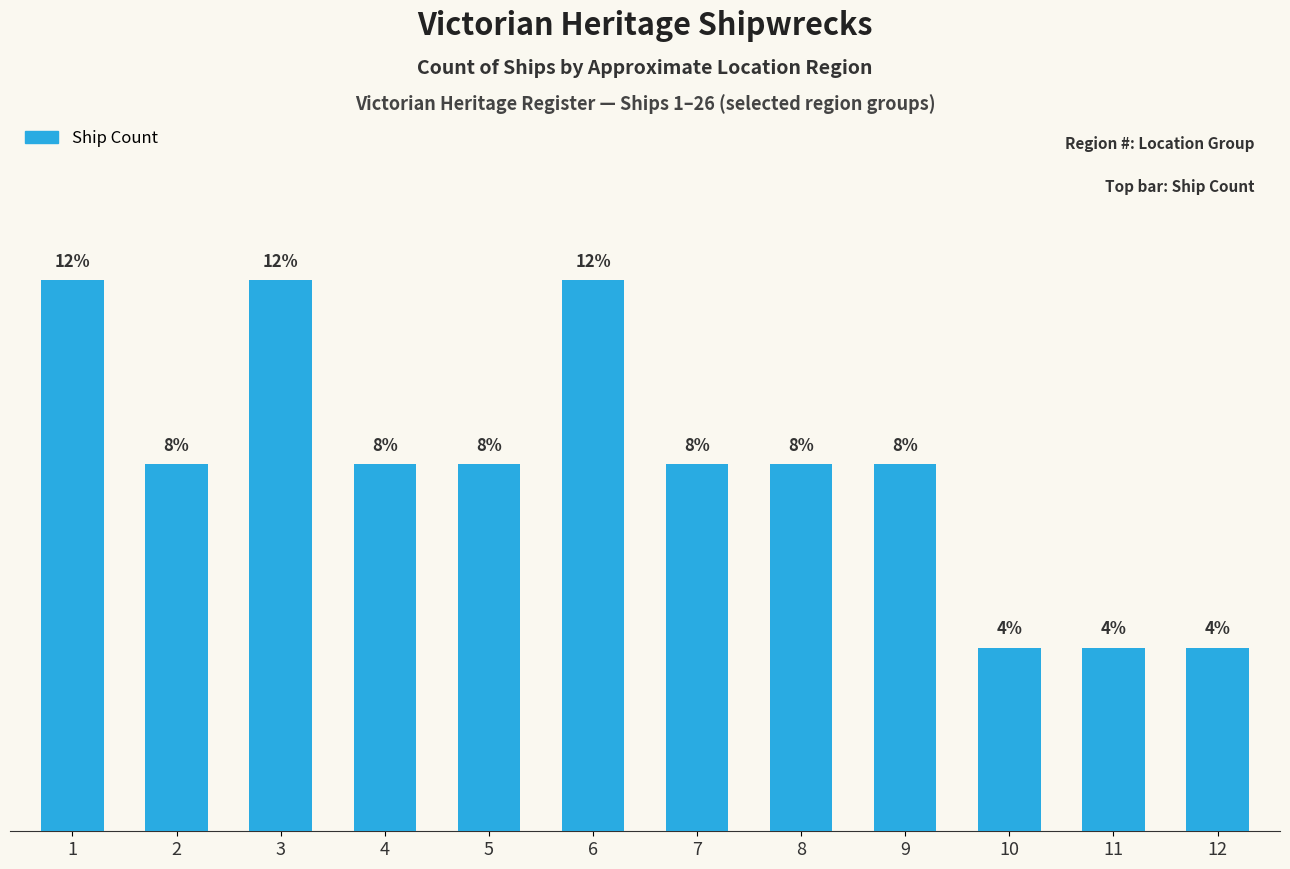

At which label does the data first exceed 2?

1